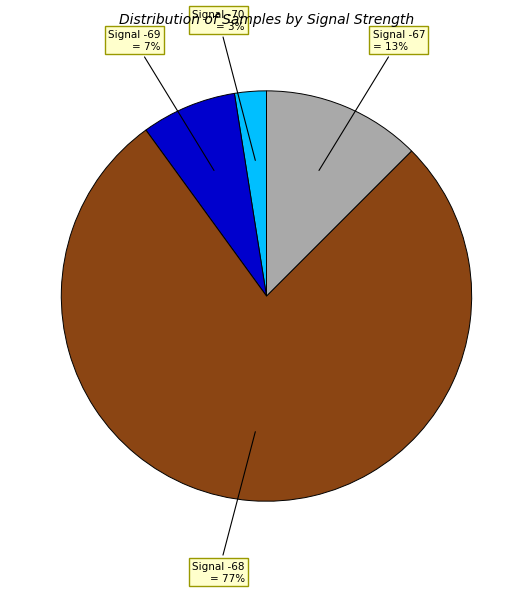

What percentage is the Signal -69 slice, to the nearest percent?

7%